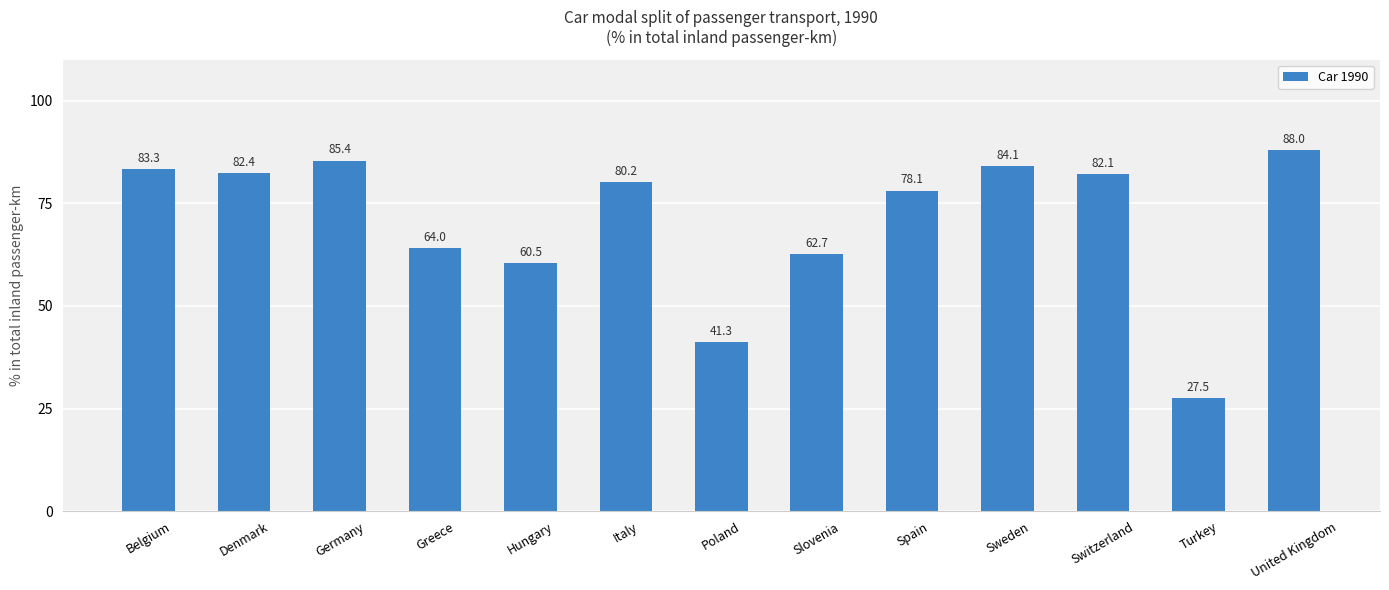

Reading left to right, transcribe all the data shown in this chart.

83.3	82.4	85.4	64.0	60.5	80.2	41.3	62.7	78.1	84.1	82.1	27.5	88.0